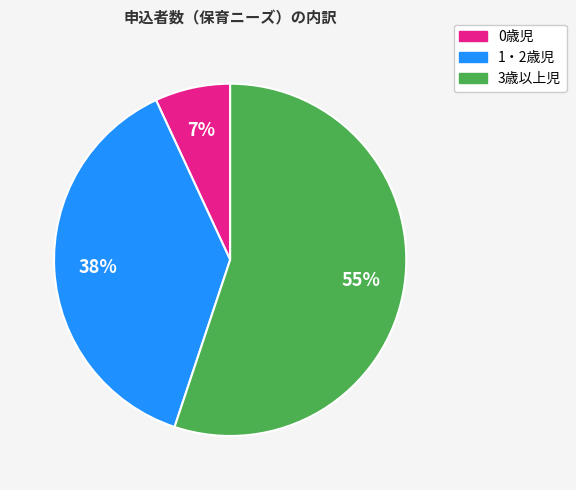

Does 3歳以上児 represent more than half of the total?

Yes